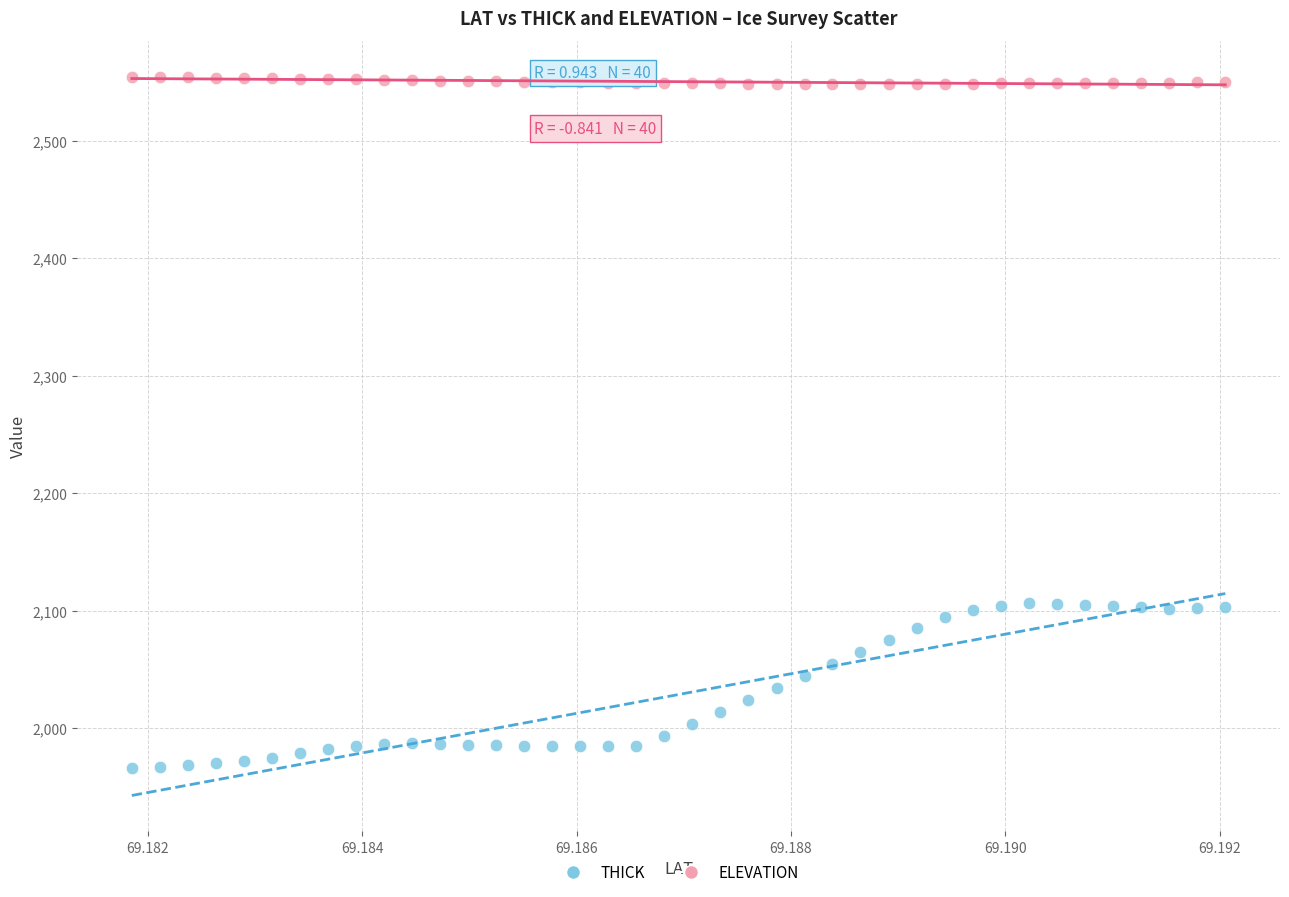

Which series contains the highest Y value?

ELEVATION